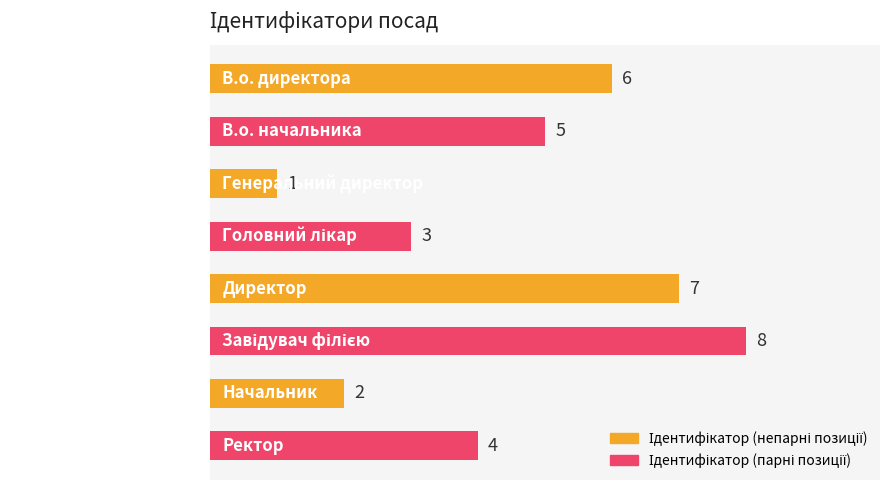

What position from the top is Генеральний директор?

3